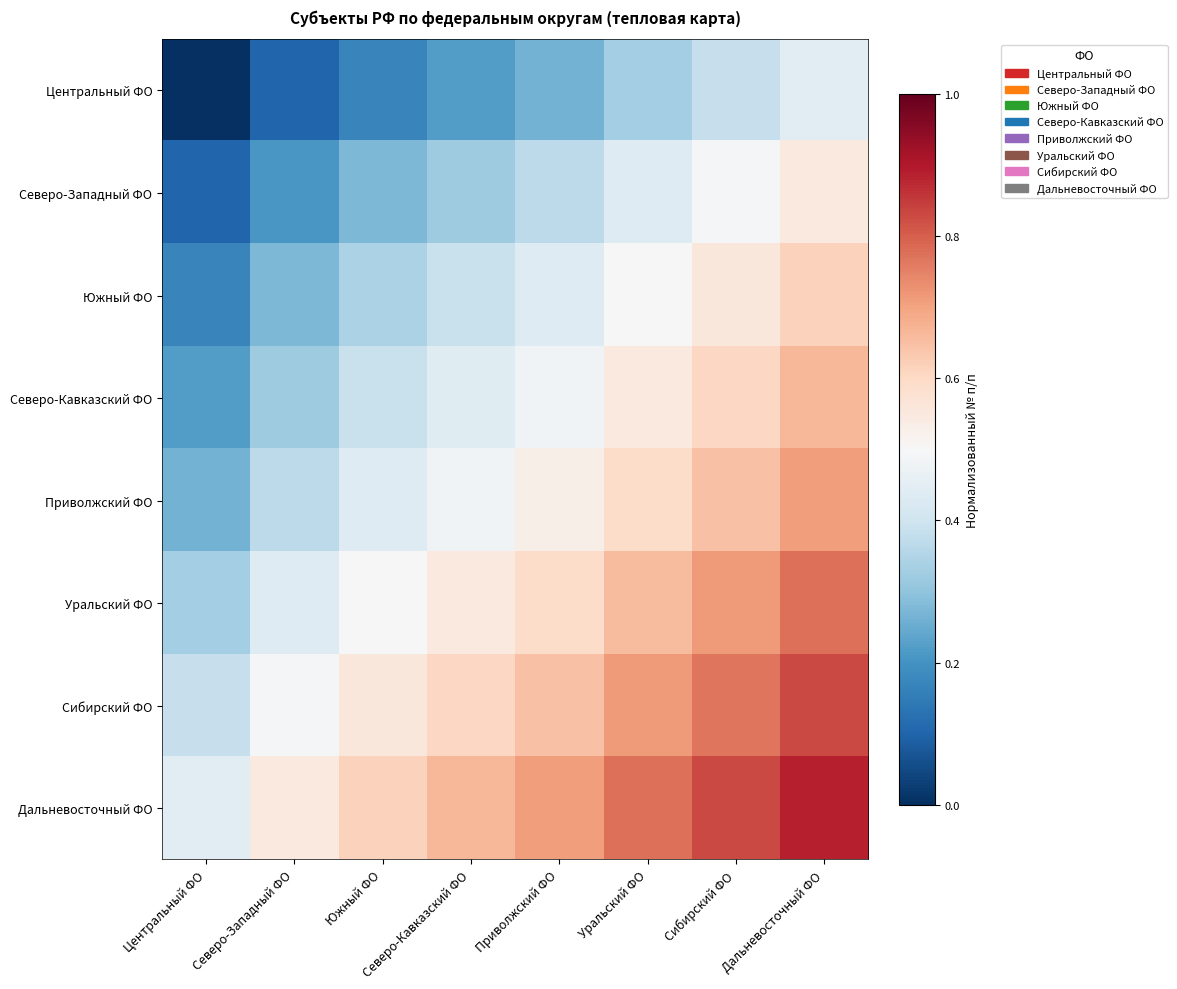

Reading right to left, extract all data points from this chart.

Центральный ФО: Дальневосточный ФО=0.4	Сибирский ФО=0.4	Уральский ФО=0.3	Приволжский ФО=0.3	Северо-Кавказский ФО=0.2	Южный ФО=0.2	Северо-Западный ФО=0.1	Центральный ФО=0.0
Северо-Западный ФО: Дальневосточный ФО=0.5	Сибирский ФО=0.5	Уральский ФО=0.4	Приволжский ФО=0.4	Северо-Кавказский ФО=0.3	Южный ФО=0.3	Северо-Западный ФО=0.2	Центральный ФО=0.1
Южный ФО: Дальневосточный ФО=0.6	Сибирский ФО=0.6	Уральский ФО=0.5	Приволжский ФО=0.4	Северо-Кавказский ФО=0.4	Южный ФО=0.3	Северо-Западный ФО=0.3	Центральный ФО=0.2
Северо-Кавказский ФО: Дальневосточный ФО=0.7	Сибирский ФО=0.6	Уральский ФО=0.5	Приволжский ФО=0.5	Северо-Кавказский ФО=0.4	Южный ФО=0.4	Северо-Западный ФО=0.3	Центральный ФО=0.2
Приволжский ФО: Дальневосточный ФО=0.7	Сибирский ФО=0.6	Уральский ФО=0.6	Приволжский ФО=0.5	Северо-Кавказский ФО=0.5	Южный ФО=0.4	Северо-Западный ФО=0.4	Центральный ФО=0.3
Уральский ФО: Дальневосточный ФО=0.8	Сибирский ФО=0.7	Уральский ФО=0.7	Приволжский ФО=0.6	Северо-Кавказский ФО=0.5	Южный ФО=0.5	Северо-Западный ФО=0.4	Центральный ФО=0.3
Сибирский ФО: Дальневосточный ФО=0.8	Сибирский ФО=0.8	Уральский ФО=0.7	Приволжский ФО=0.6	Северо-Кавказский ФО=0.6	Южный ФО=0.6	Северо-Западный ФО=0.5	Центральный ФО=0.4
Дальневосточный ФО: Дальневосточный ФО=0.9	Сибирский ФО=0.8	Уральский ФО=0.8	Приволжский ФО=0.7	Северо-Кавказский ФО=0.7	Южный ФО=0.6	Северо-Западный ФО=0.5	Центральный ФО=0.4